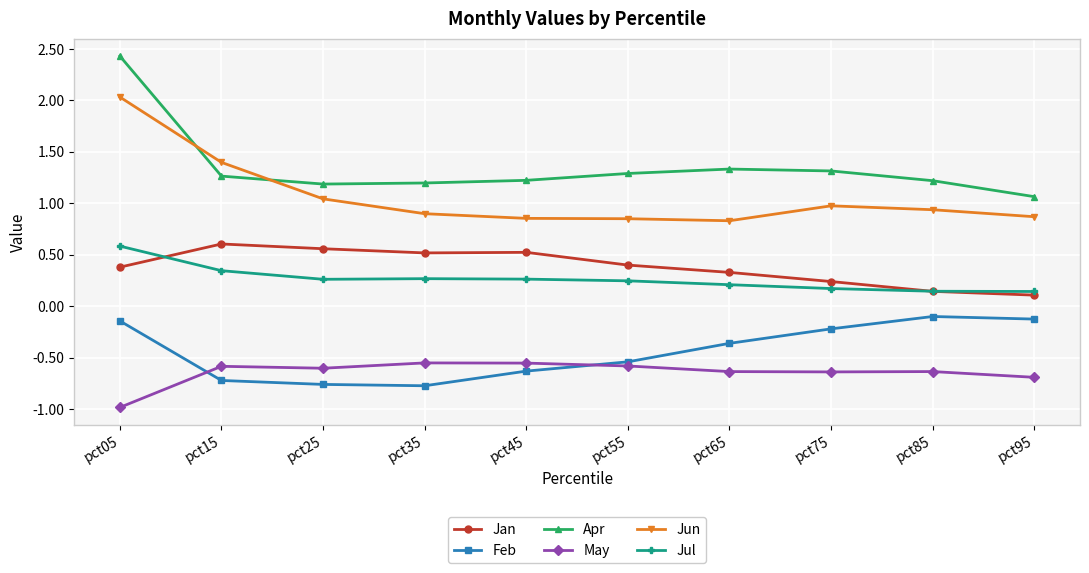

Is the value of Feb at pct55 greater than the value of Jul at pct75?

No